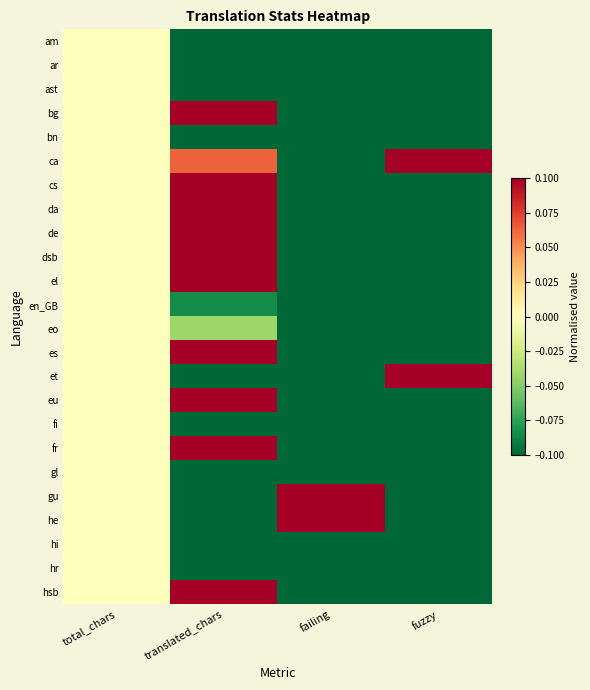

Rank the series by their maximum value, from lowest to highest.

am, ar, ast, bn, en_GB, eo, fi, gl, hi, hr, es, da, eu, et, gu, el, fr, de, bg, ca, cs, dsb, he, hsb